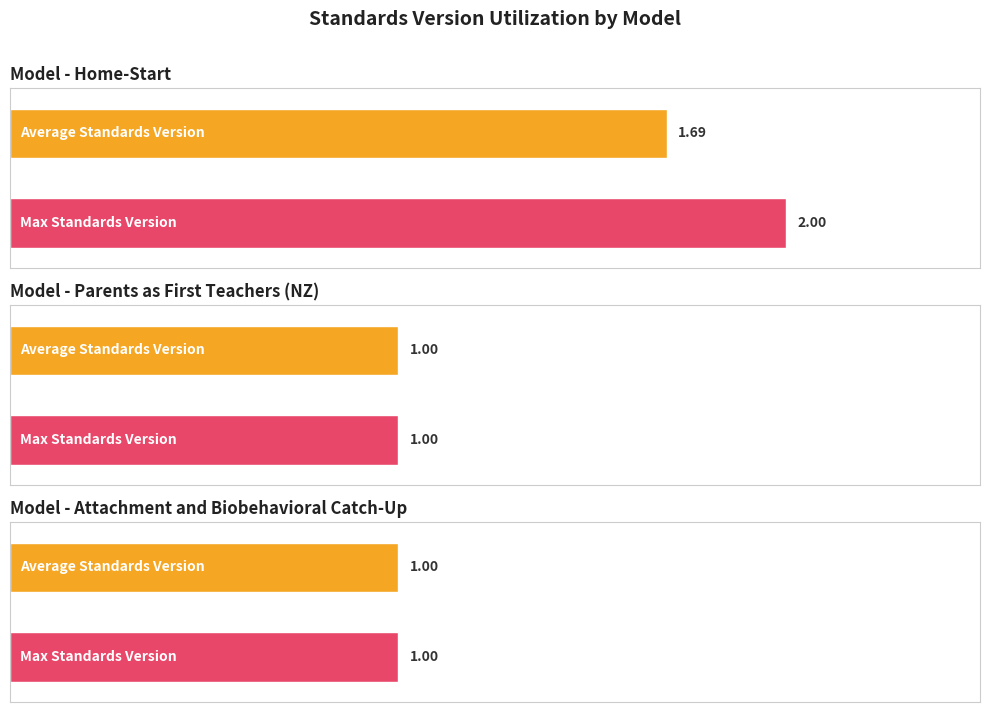

Does the chart contain any negative values?

No